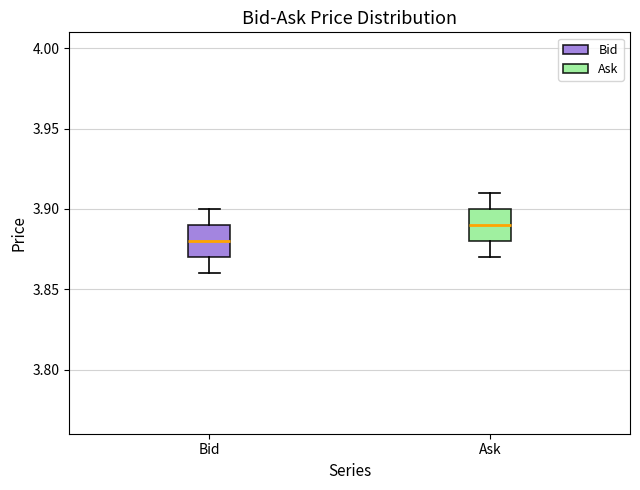

Which box has the highest median line?

Ask